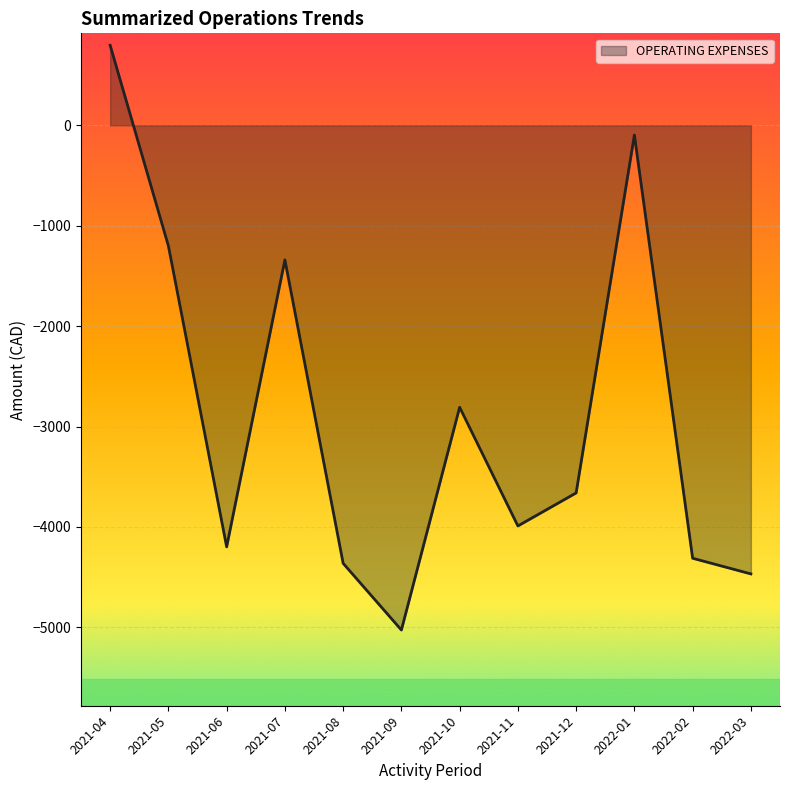

What is the difference between the values at 2021-12 and 2021-08?

701.3